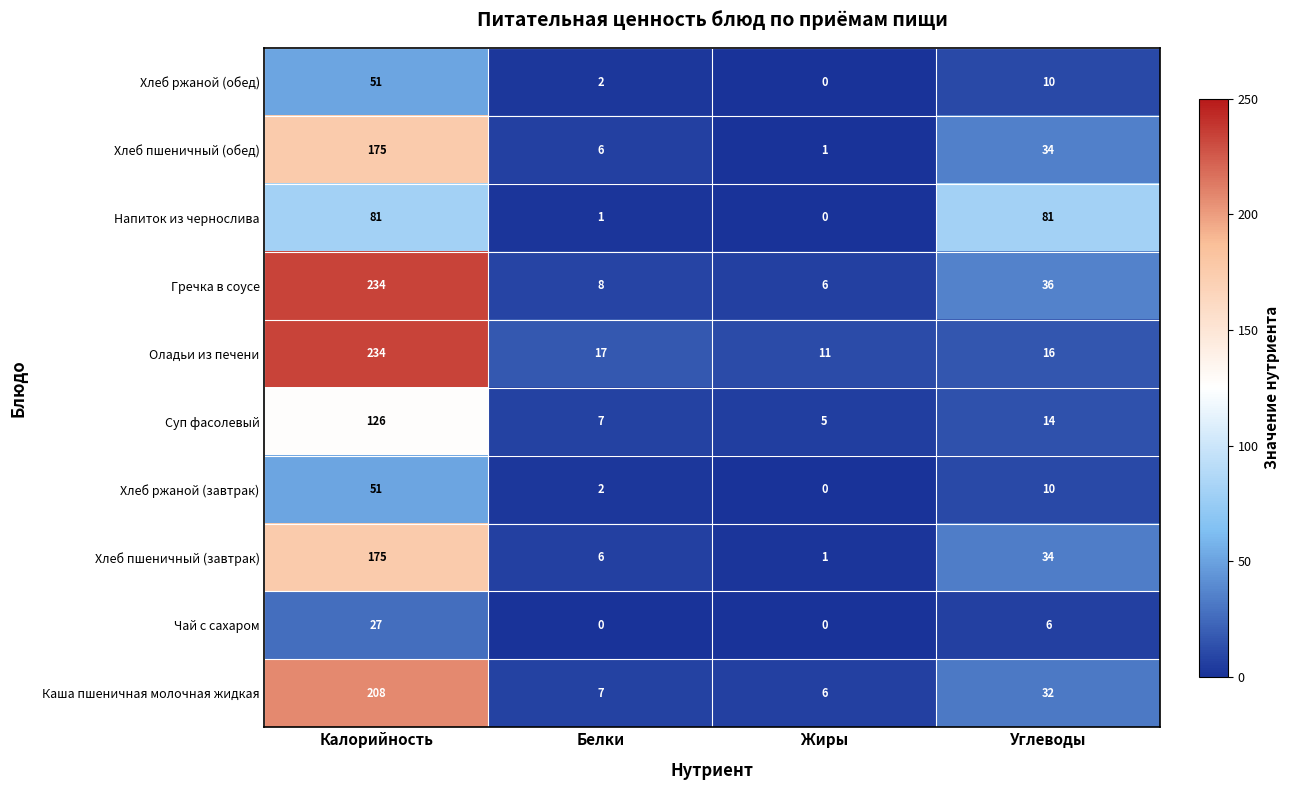

At how many categories does at least one series exceed 219?

1